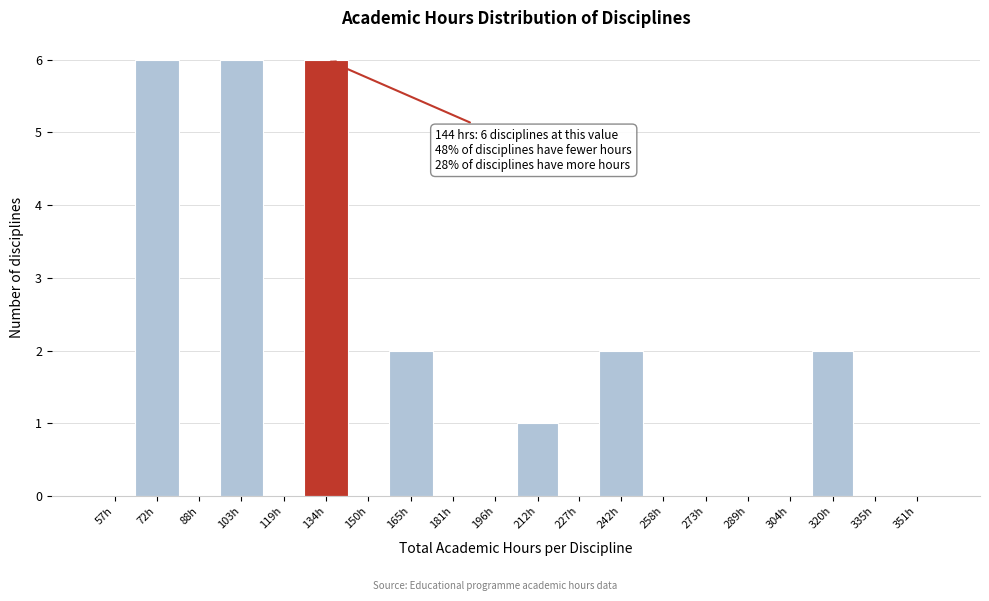

Reading left to right, transcribe all the data shown in this chart.

57h=0	72h=6	88h=0	103h=6	119h=0	134h=6	150h=0	165h=2	181h=0	196h=0	212h=1	227h=0	242h=2	258h=0	273h=0	289h=0	304h=0	320h=2	335h=0	351h=0